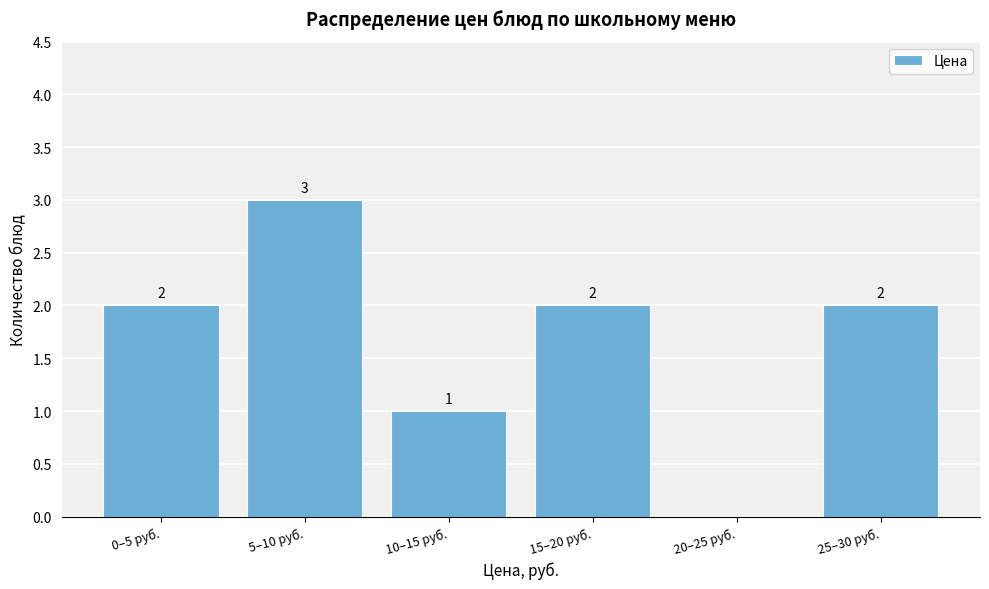

Reading right to left, what are all the values shown in this chart?

25–30 руб.=2	20–25 руб.=0	15–20 руб.=2	10–15 руб.=1	5–10 руб.=3	0–5 руб.=2